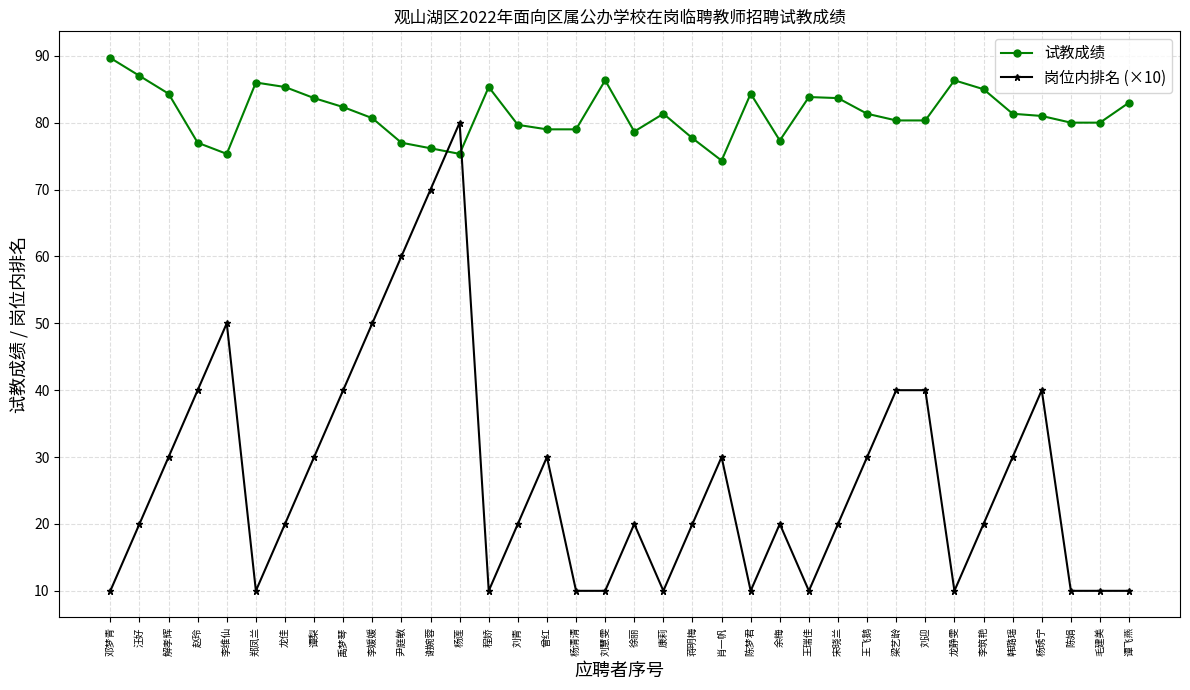

What value does the 试教成绩 series have at 龙静雯?

86.3